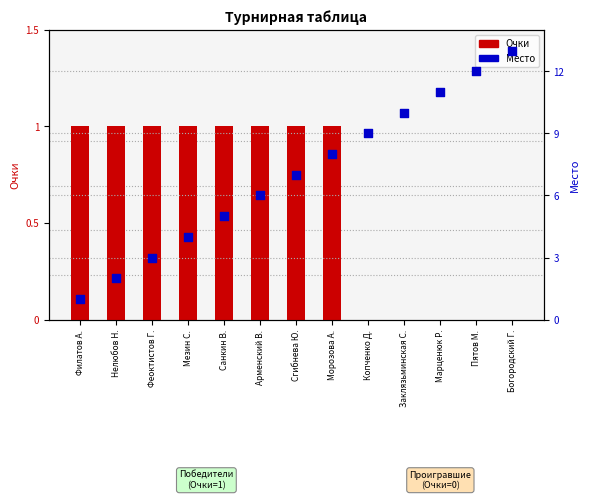

Which series has the largest total across all categories?

Место